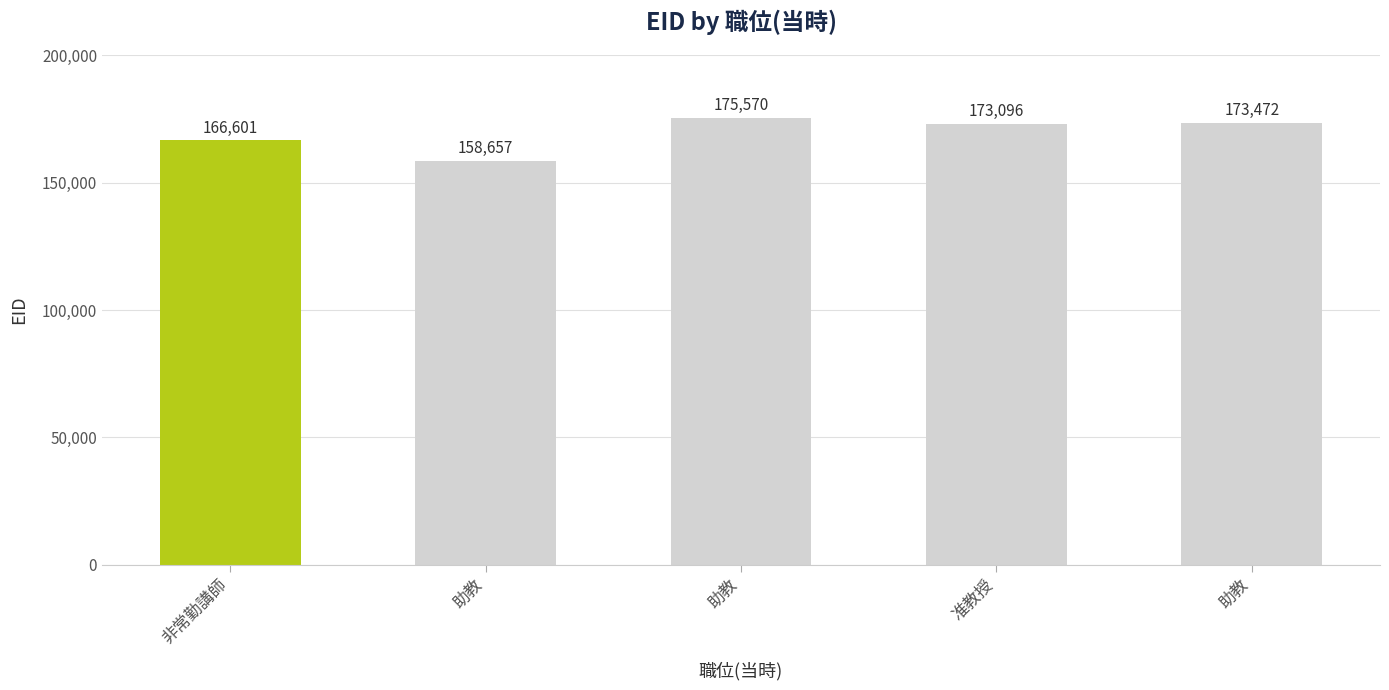

List the labels in order of value, smallest first.

助教, 非常勤講師, 准教授, 助教, 助教